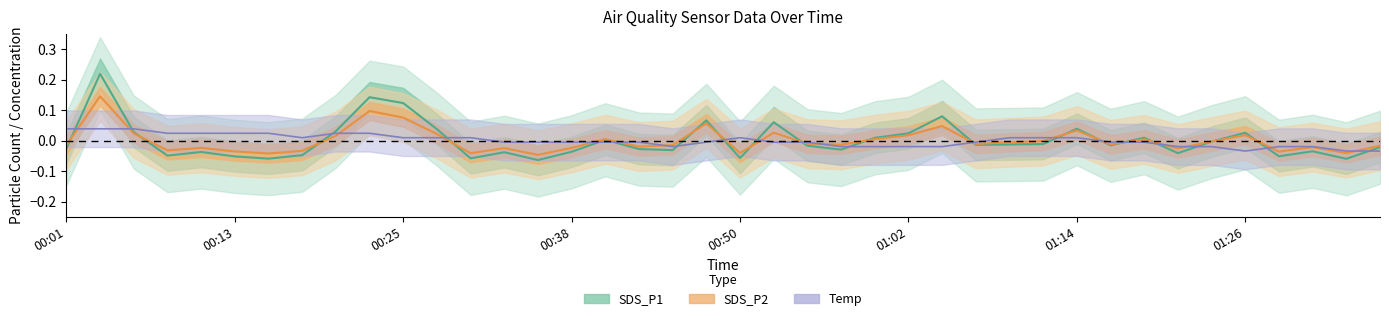

What is the difference between the second highest and minimum values in the Temp series?

0.1